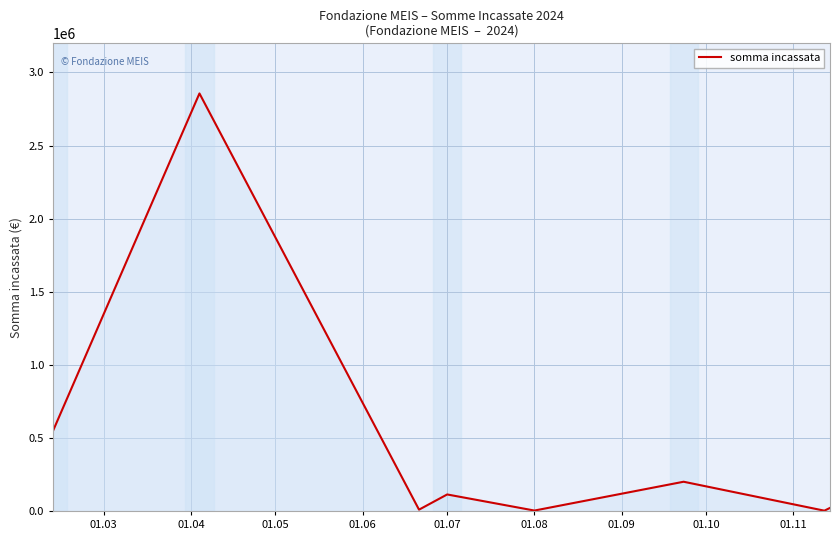

How many interior local peaks (higher than both neighbors) does the data have?

3